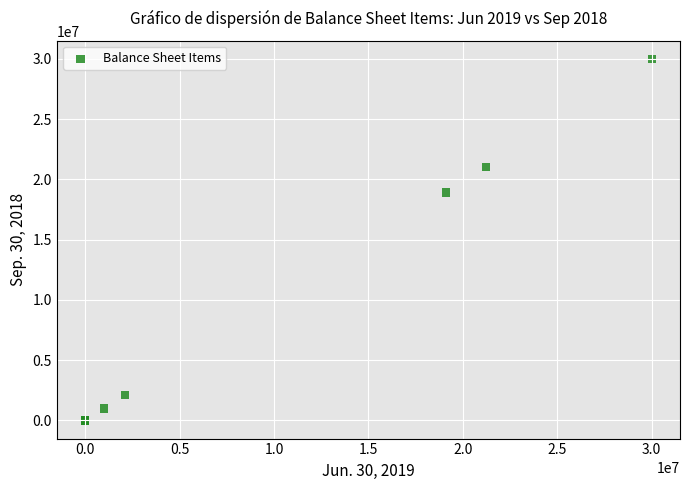

What Y value in the scatter plot is closest to 15000000?

18908540.0